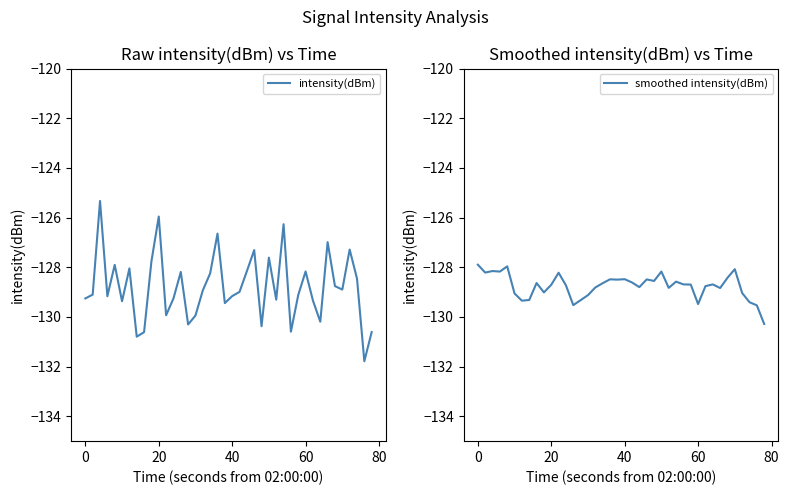

How many data points in intensity(dBm) are above -128?

10